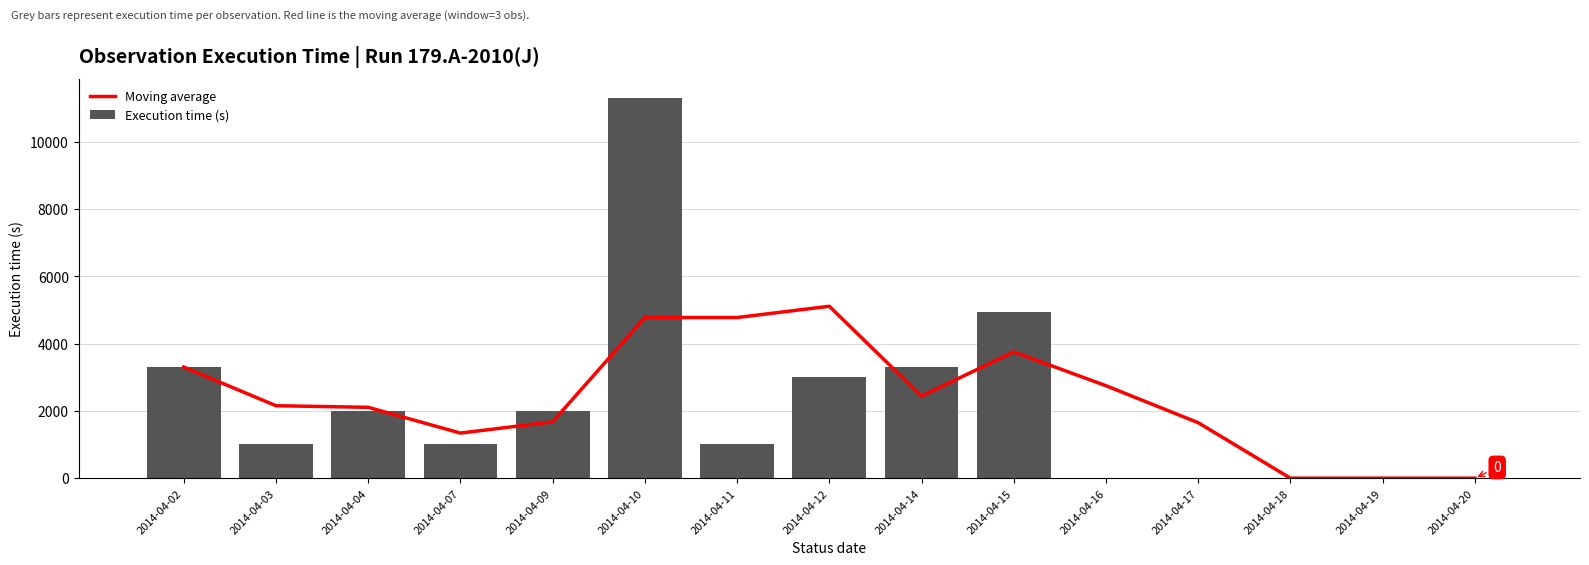

List the labels in order of Moving average value, smallest first.

2014-04-18, 2014-04-19, 2014-04-20, 2014-04-07, 2014-04-17, 2014-04-09, 2014-04-04, 2014-04-03, 2014-04-14, 2014-04-16, 2014-04-02, 2014-04-15, 2014-04-10, 2014-04-11, 2014-04-12